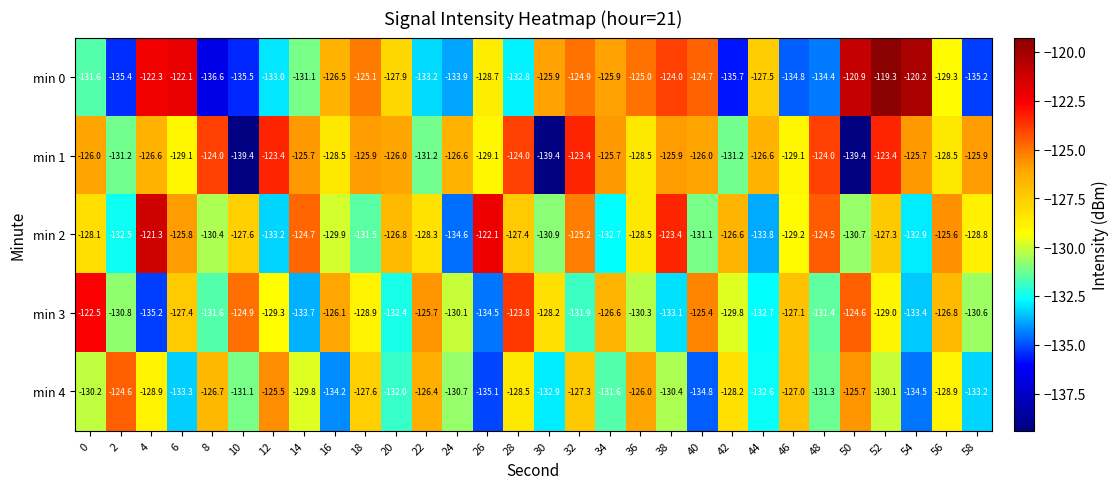

What is the sum of all min 1 values?

-3839.4